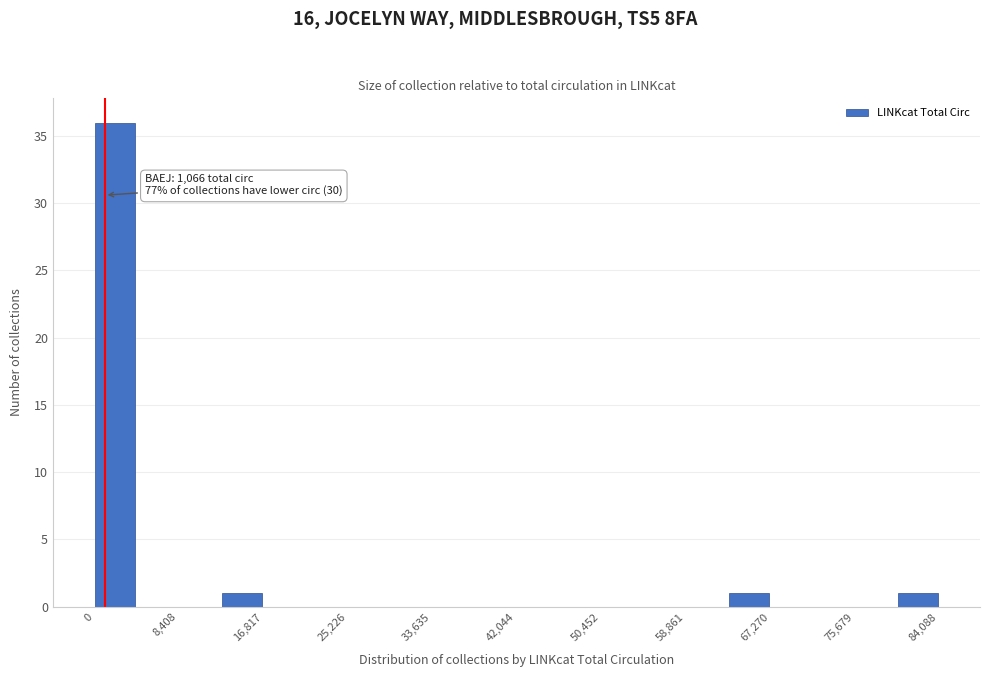

Over which range of the x-axis is the bar tallest?

0 to 4000